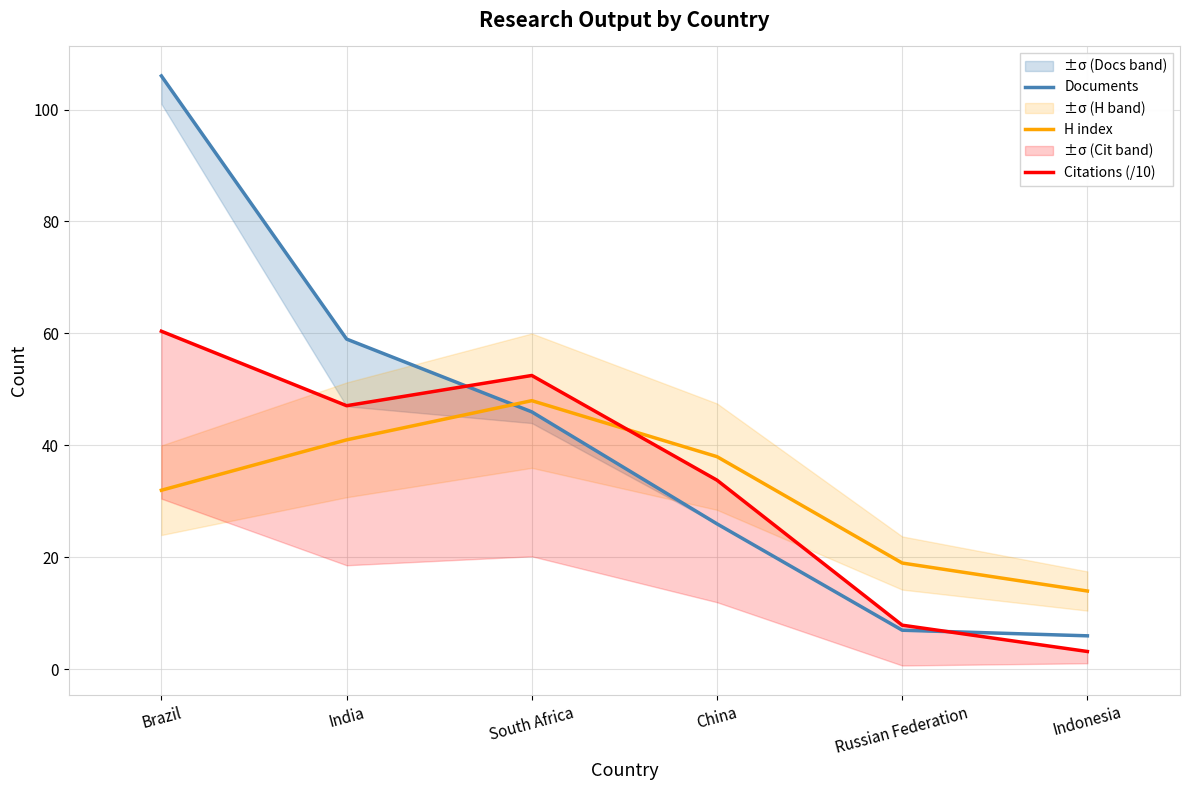

The H index series shows 38.0 at China. True or false?

True